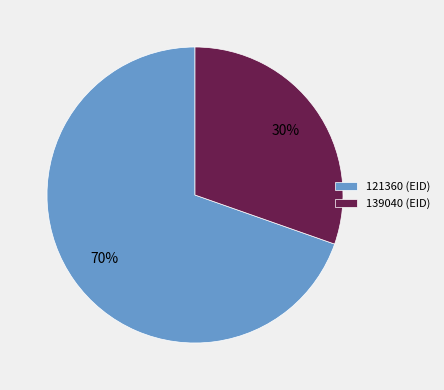

How many segments does this pie chart have?

2